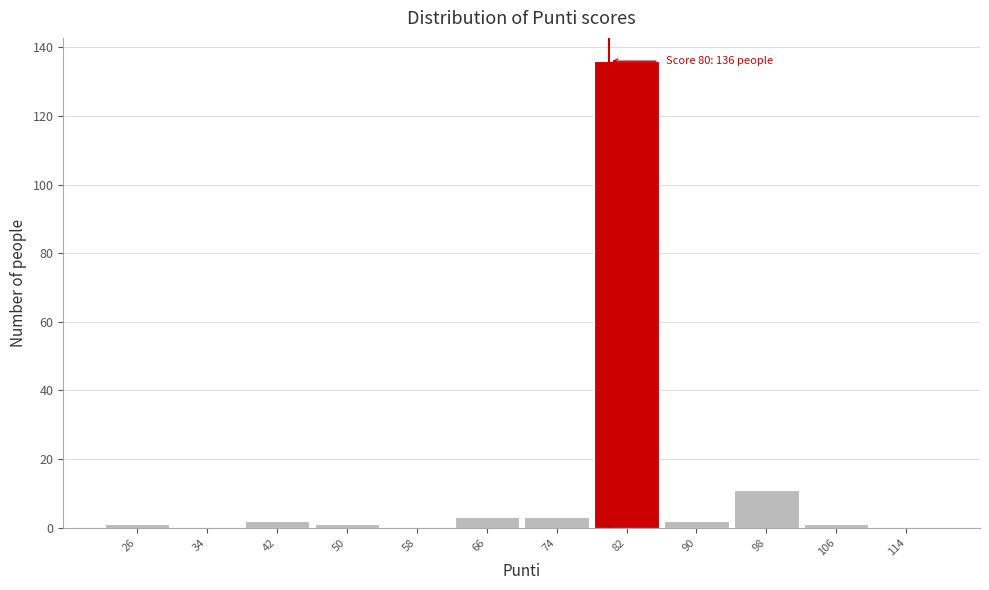

Which range on the x-axis has the tallest bar?

78 to 86